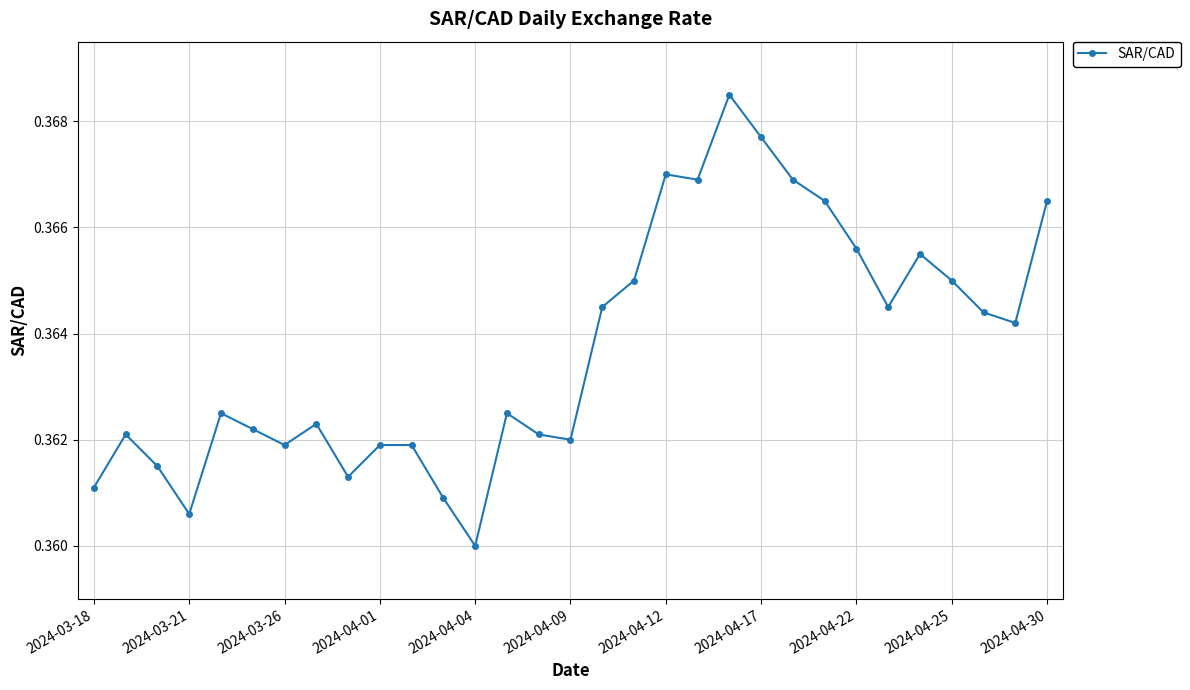

How many interior local valleys (lower than both neighbors) does the data have?

8